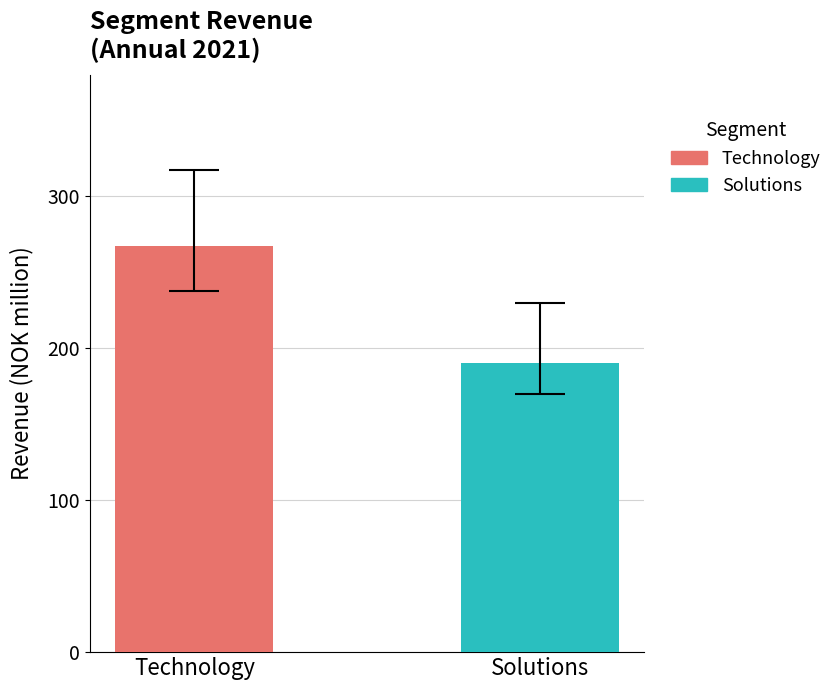

List the series in order of their overall mean, lowest first.

Solutions, Technology